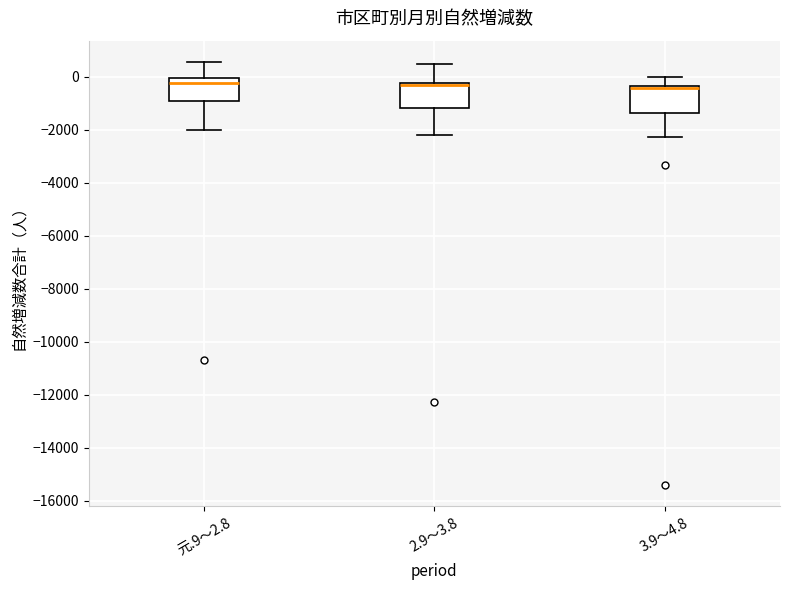

Reading left to right, transcribe this box plot: for each box, give where its median line is, the range the box spans, and where its two whiskers end, as read against the y-axis. The values are not printed on the chart, so give them approximately, as read against the axis.

元.9～2.8: median -200, box -1000 to 0, whiskers -2000 to 600
2.9～3.8: median -400 (drawn on the box's upper edge), box -1200 to -200, whiskers -2200 to 400
3.9～4.8: median -400 (drawn on the box's upper edge), box -1400 to -400, whiskers -2200 to 0